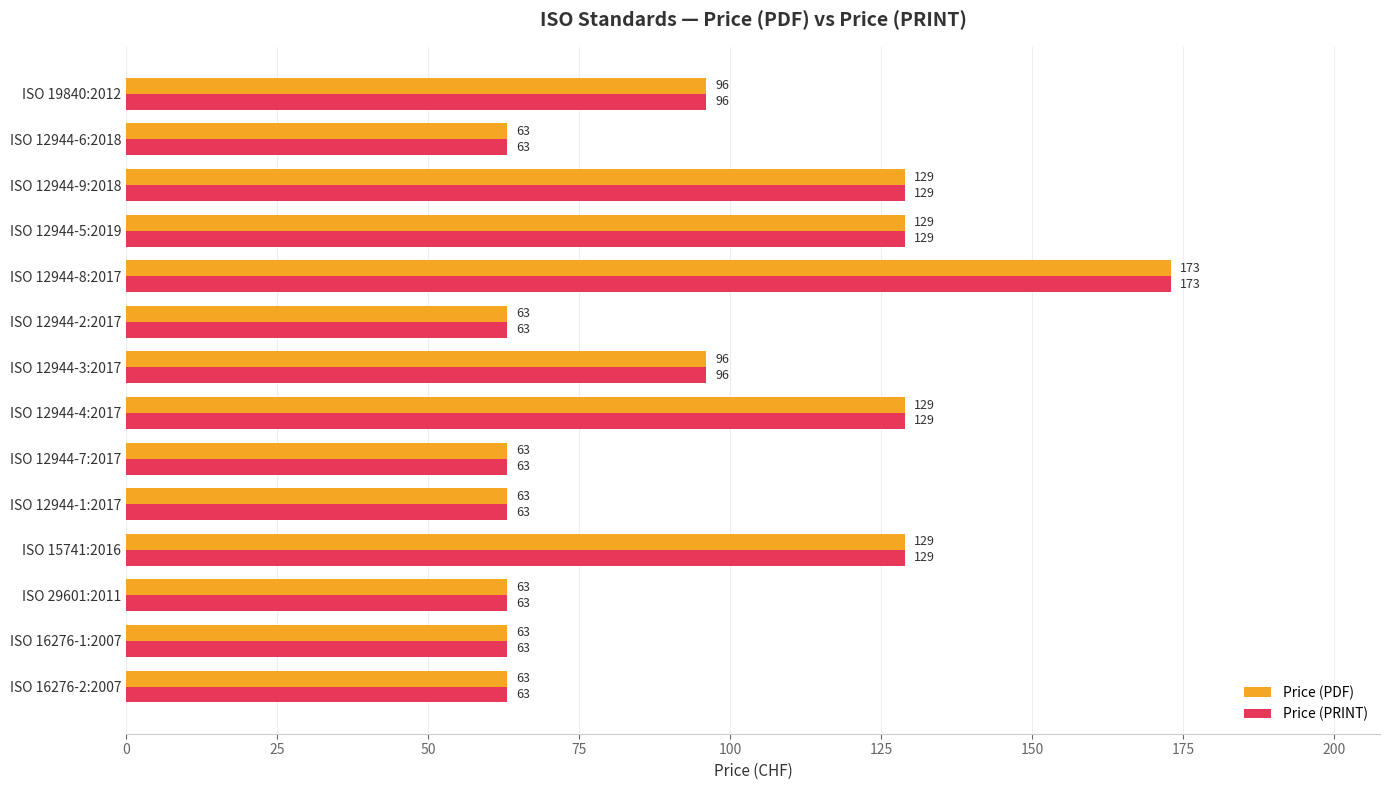

What is the greatest value displayed?

173